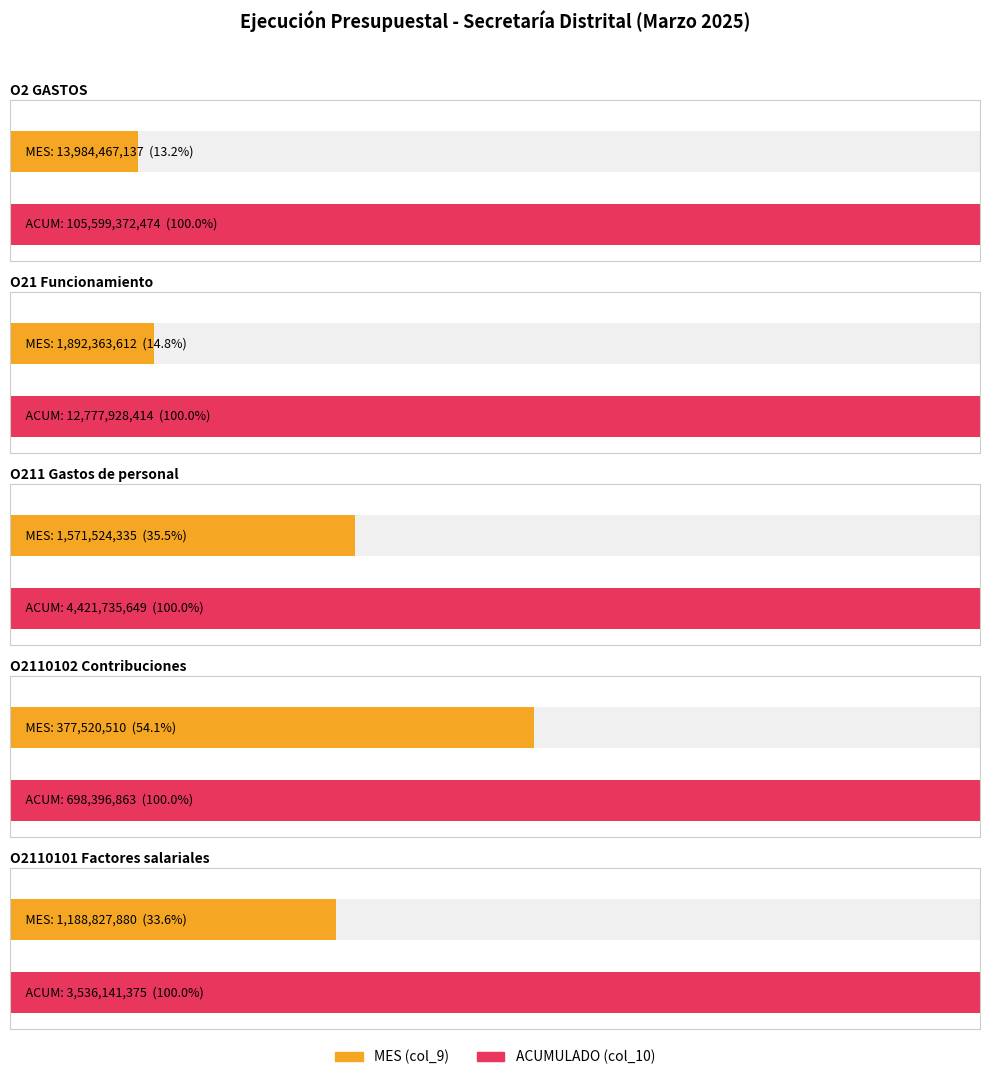

At how many categories does at least one series exceed 12460250278?

2